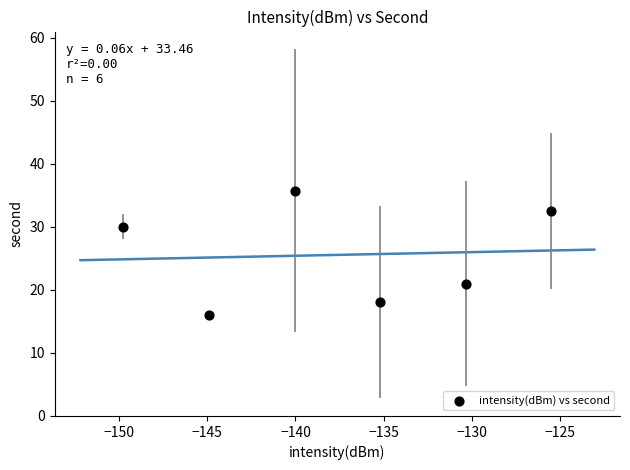

What is the average Y value?

25.5